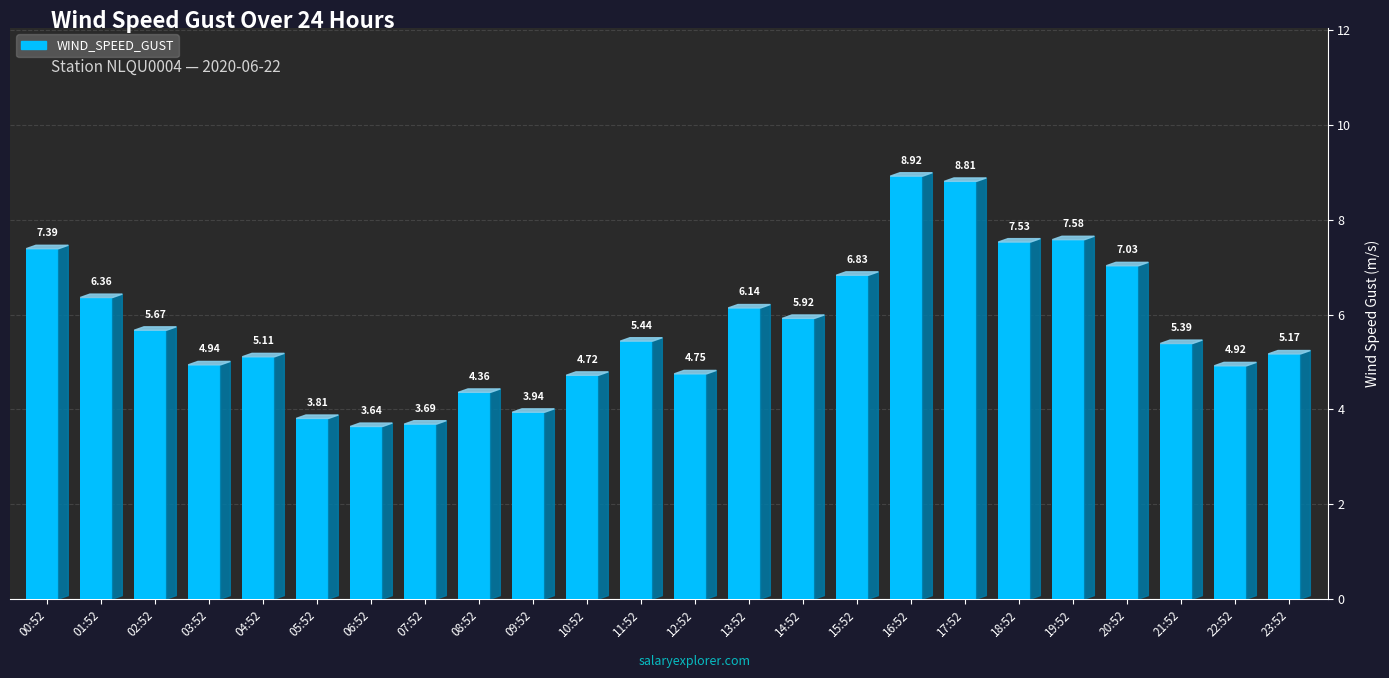

What is the maximum value shown in the chart?

8.9